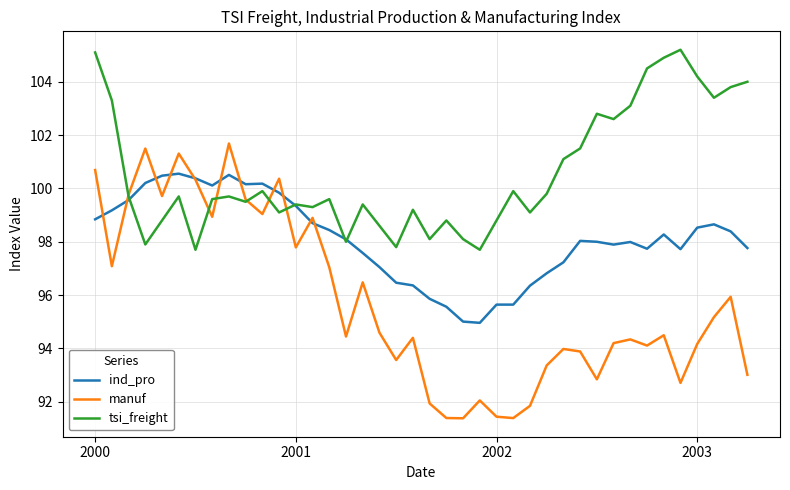

Which series has the largest total across all categories?

tsi_freight